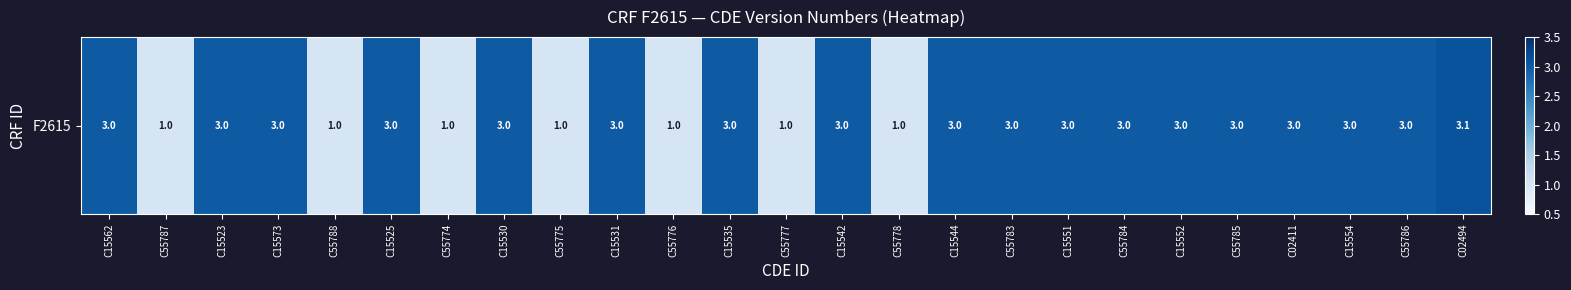

What is the average value?

2.4